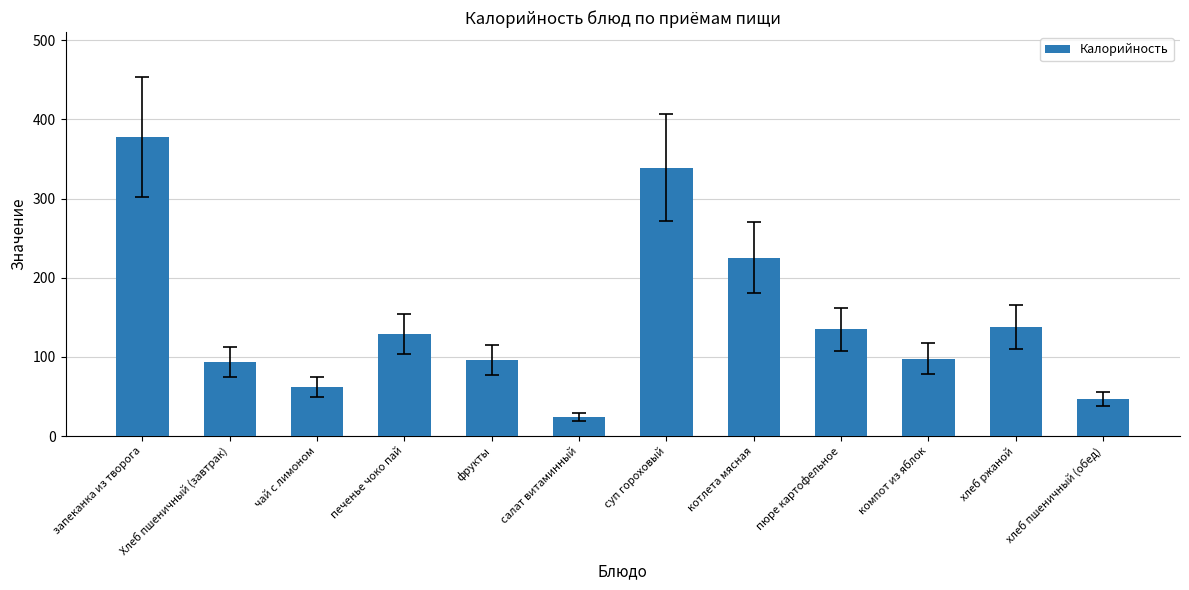

What is the value of the 4th bar from the left?

129.0